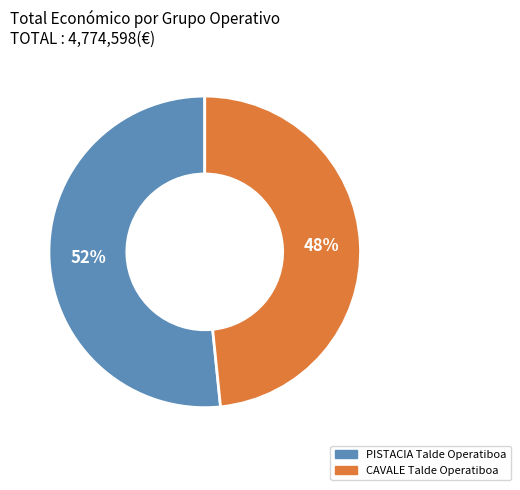

Which slice is the smallest?

CAVALE Talde Operatiboa